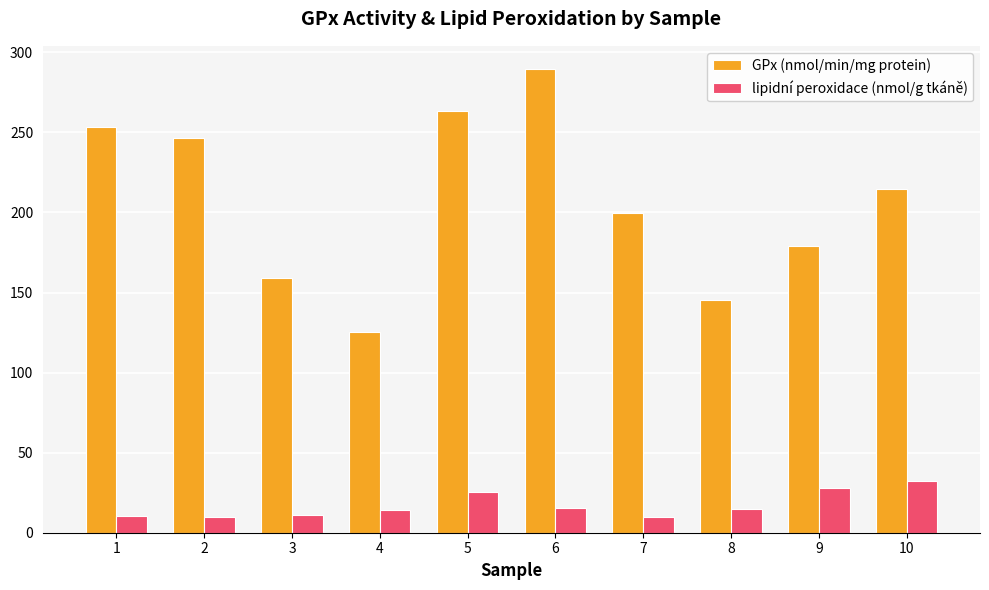

At how many categories does at least one series exceed 252?

3